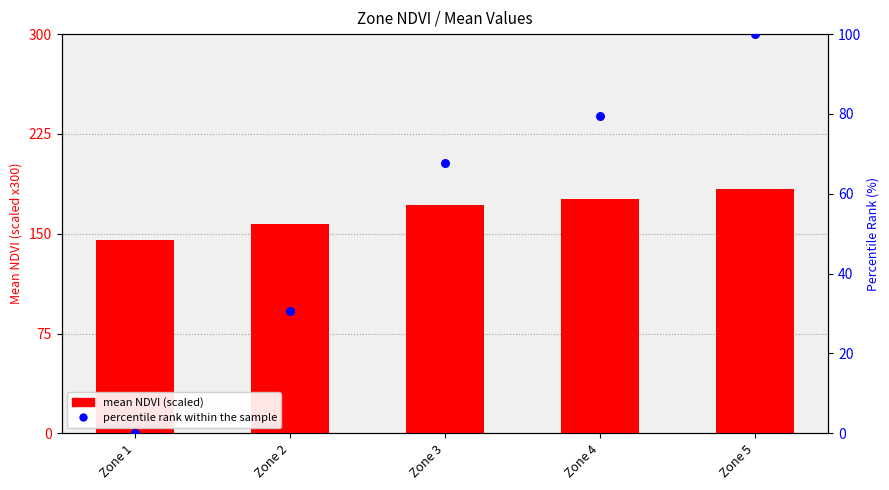

What are all the series names shown in the legend?

mean NDVI (scaled), percentile rank within the sample